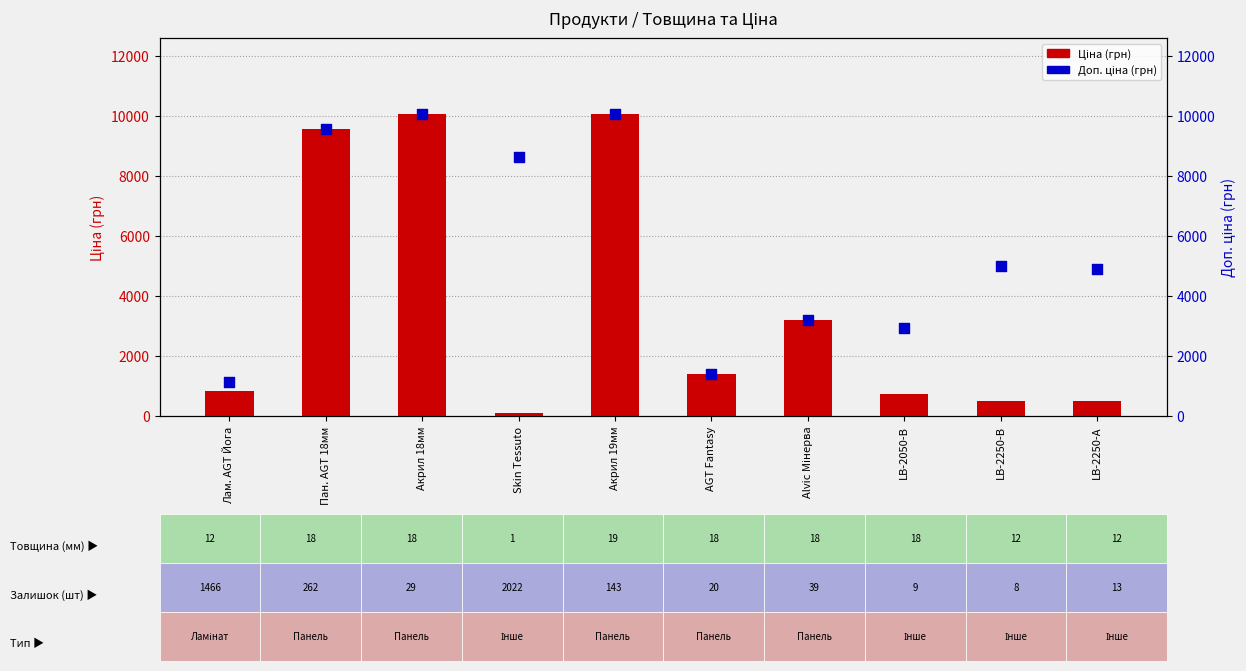

Which series reaches the minimum Y coordinate?

Ціна